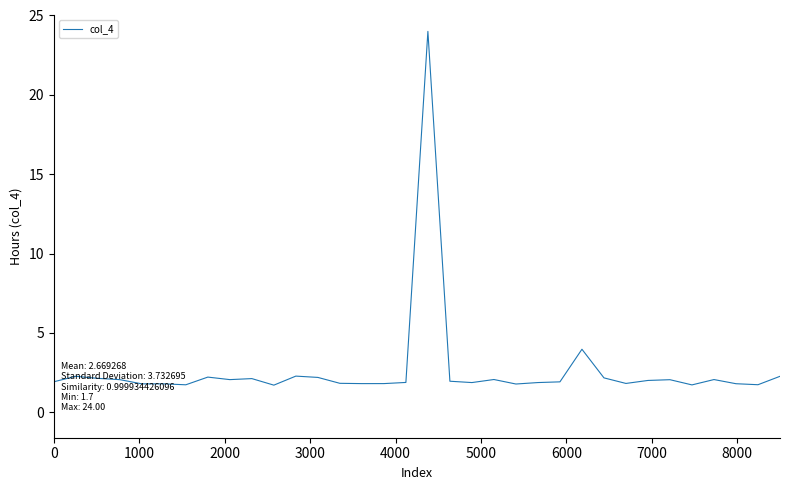

What is the minimum value shown in the chart?

1.7